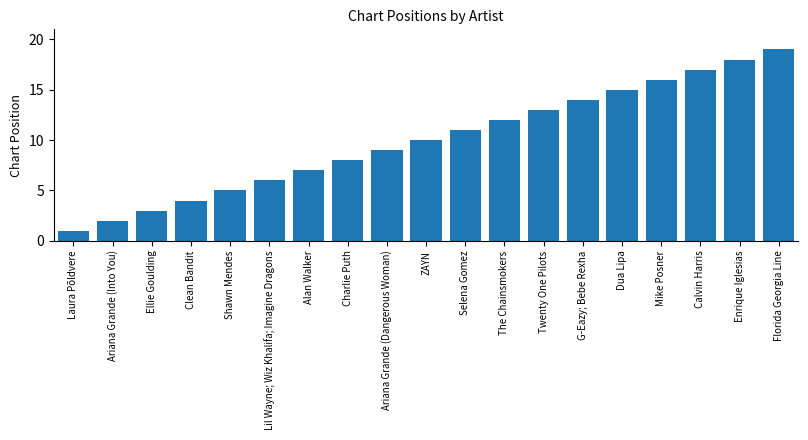

How many data points does each series have?

19